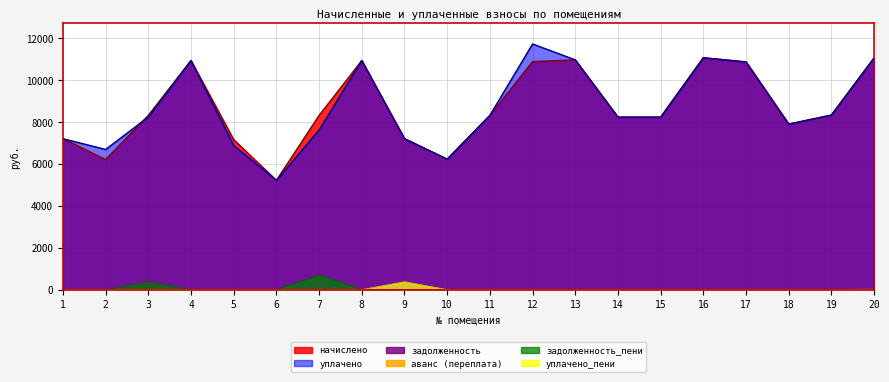

What is the maximum value for задолженность?

368.5